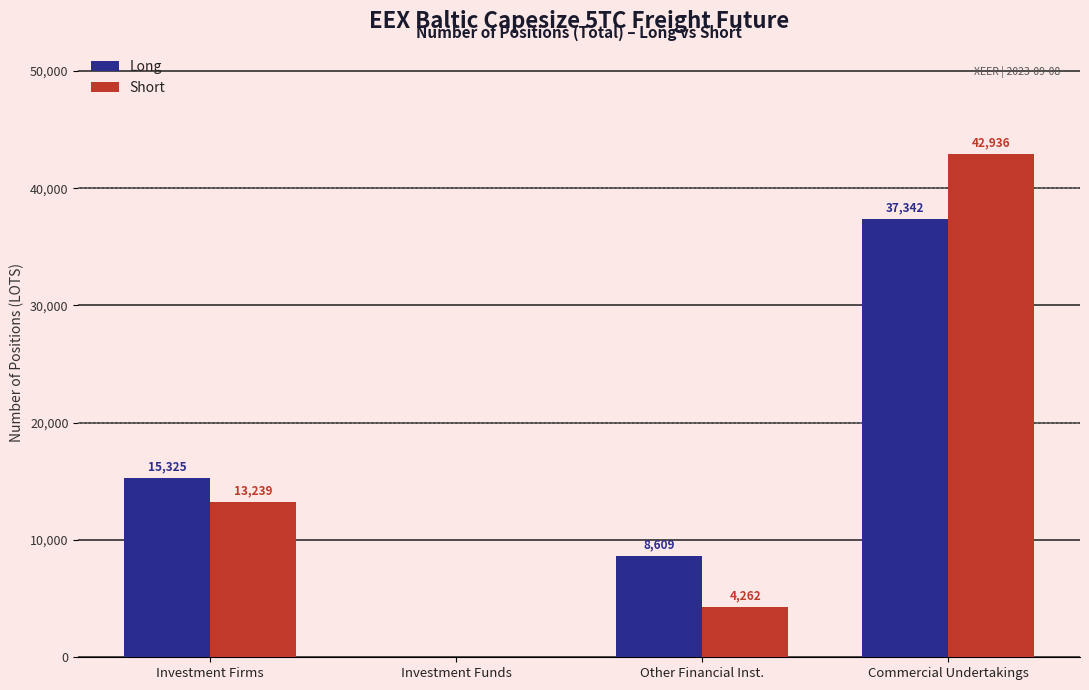

Between Investment Firms and Commercial Undertakings, which series saw the biggest shift?

Short